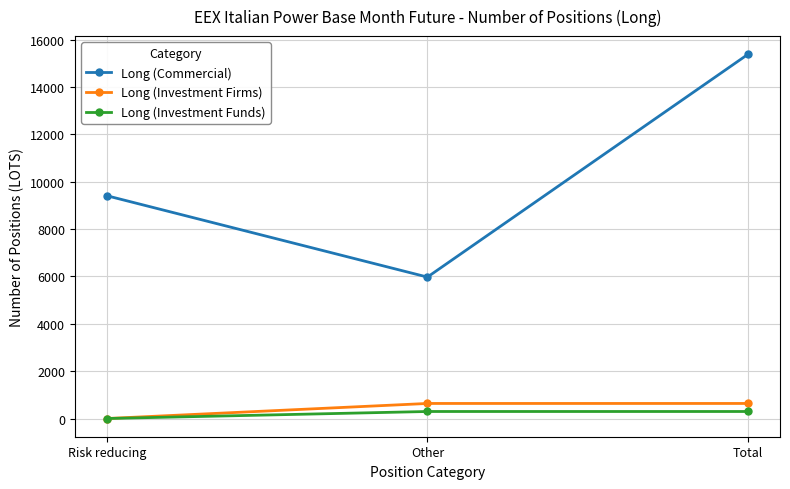

How many lines are shown in the chart?

3